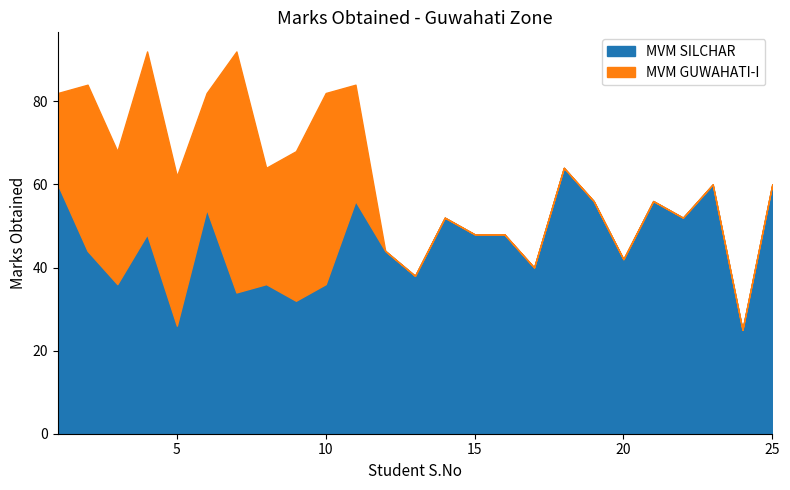

What is the difference between the MVM SILCHAR values at 1 and 22?

8